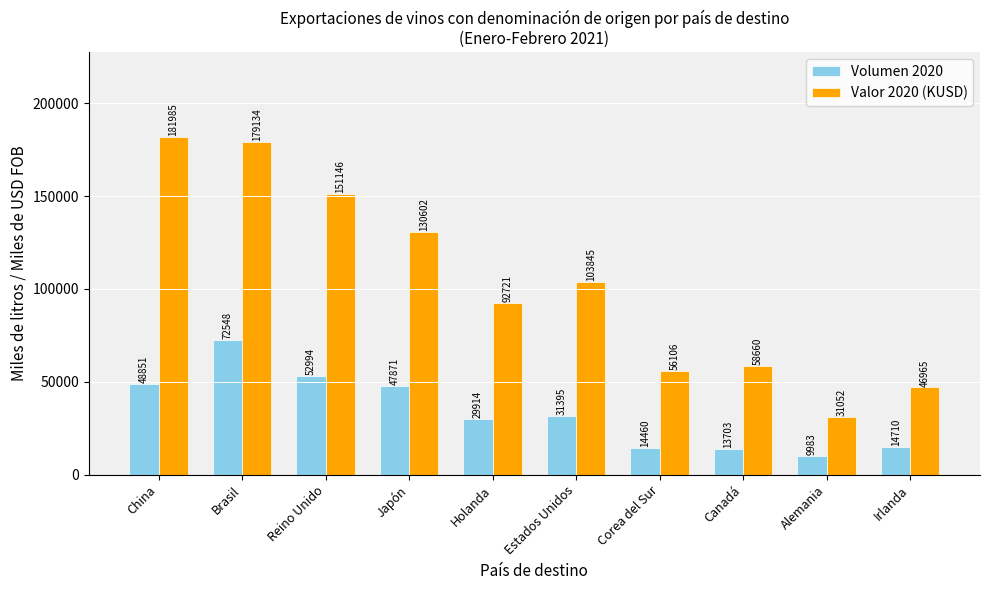

What is the total value across all series at Corea del Sur?

70566